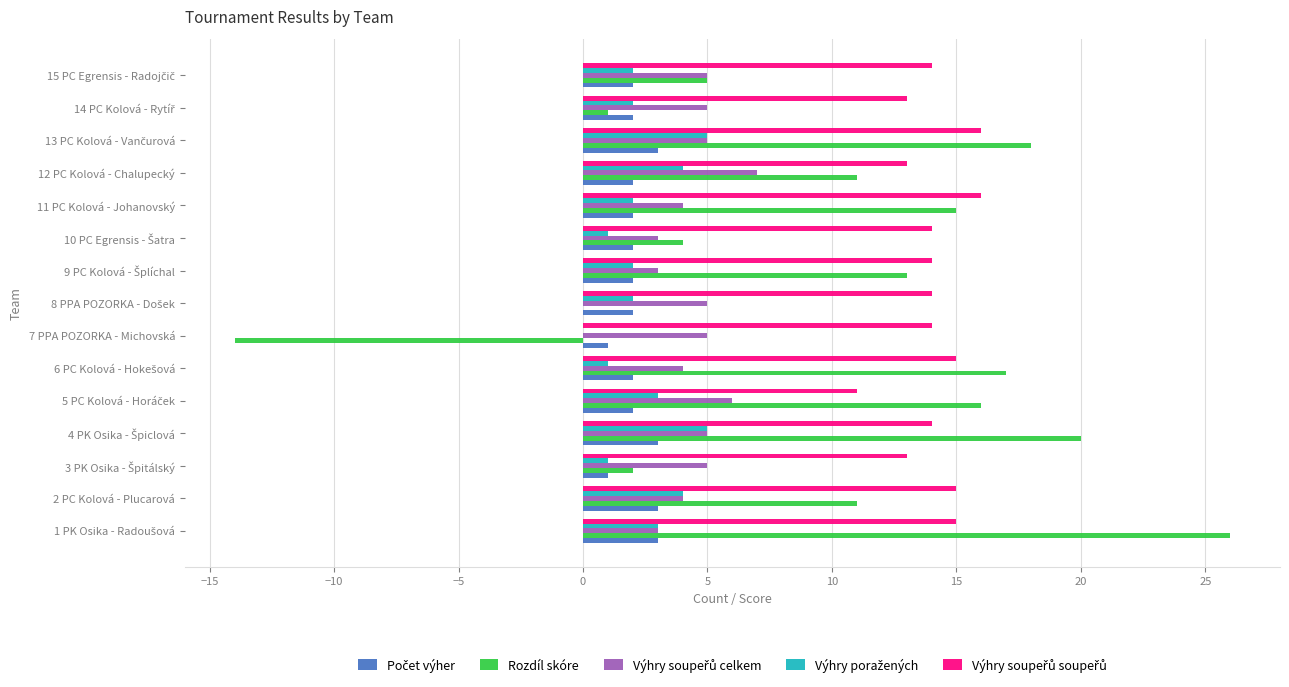

Is it true that Rozdíl skóre equals -8 at 7 PPA POZORKA - Michovská?

False